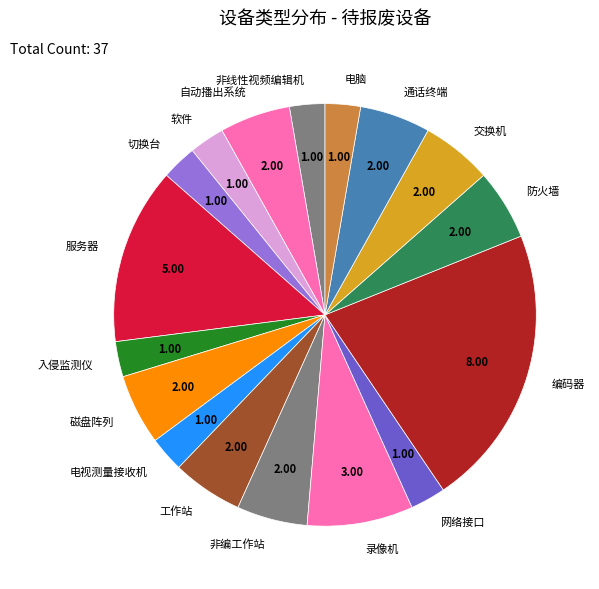

Which category has the biggest portion of the pie?

编码器